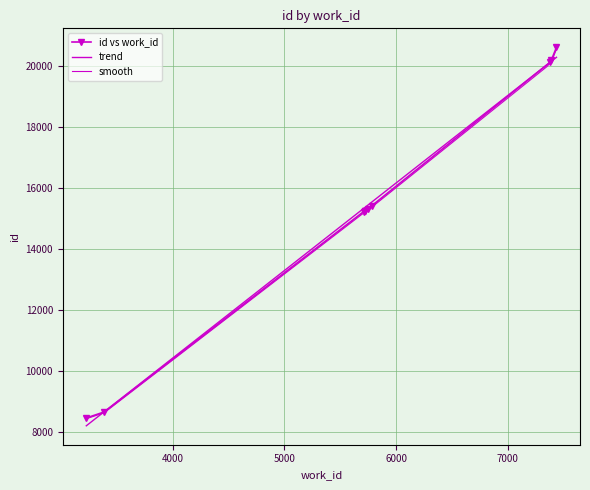

Reading left to right, transcribe all the data shown in this chart.

8468	8666	15237	15250	15253	15316	15428	20143	20209	20631